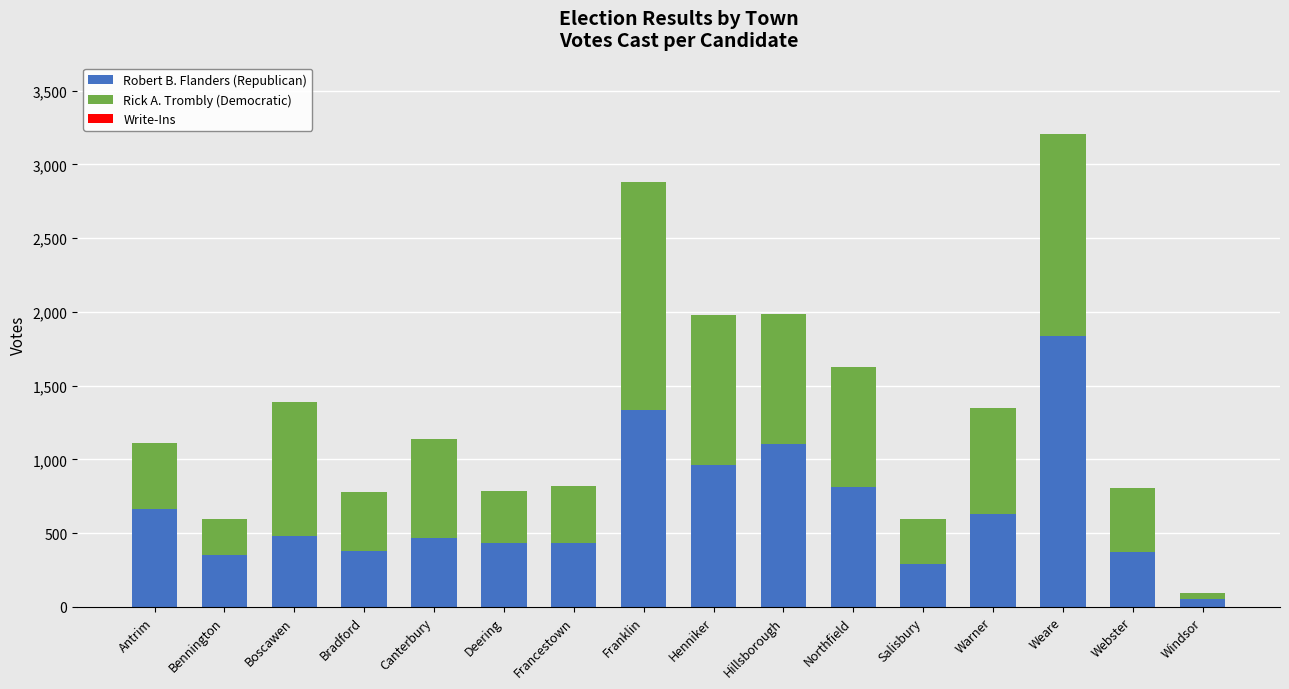

How many series are shown in this chart?

3